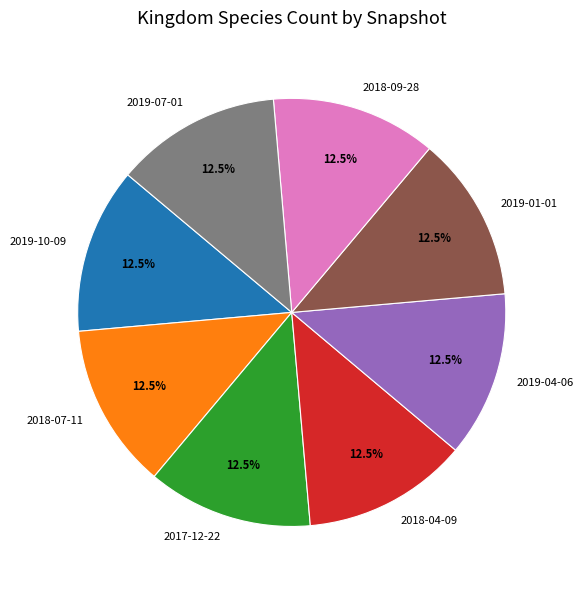

To the nearest percent, what is the average slice percentage?

12%